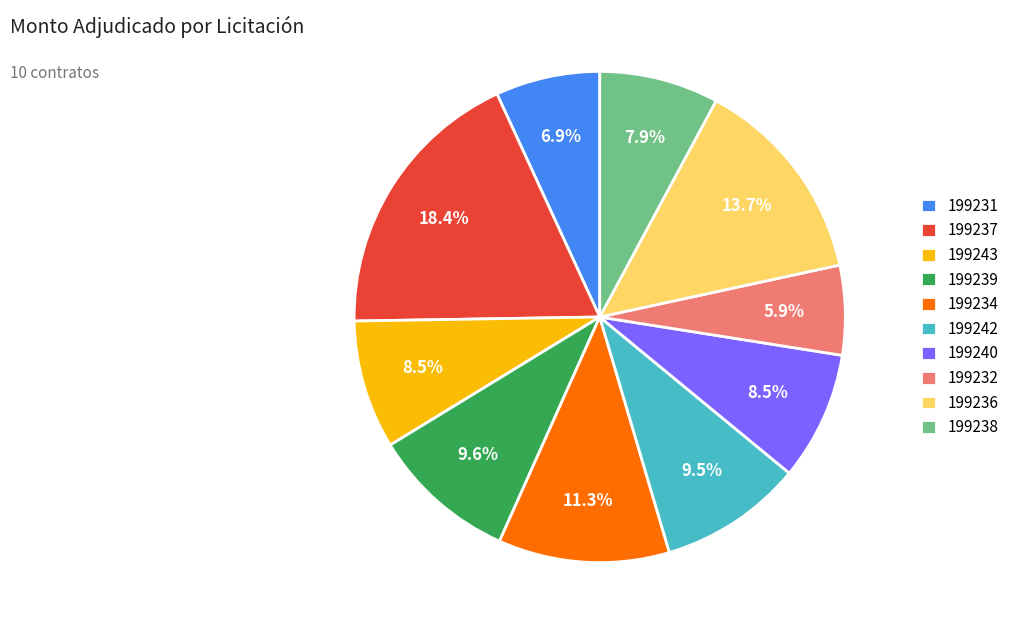

What is the ratio of the value at 199238 to the value at 199240?

0.9